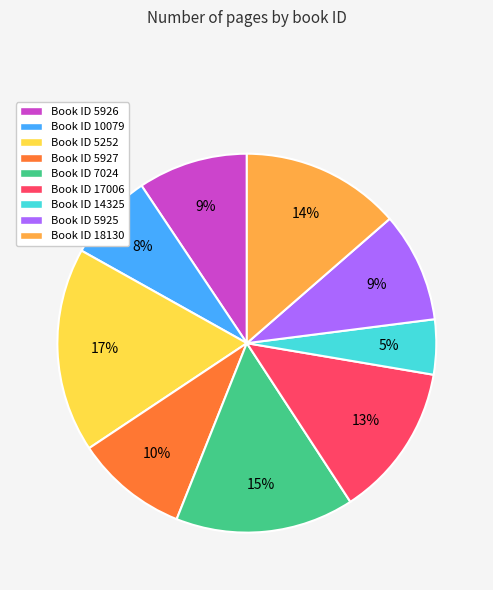

Is there a majority slice in this chart?

No